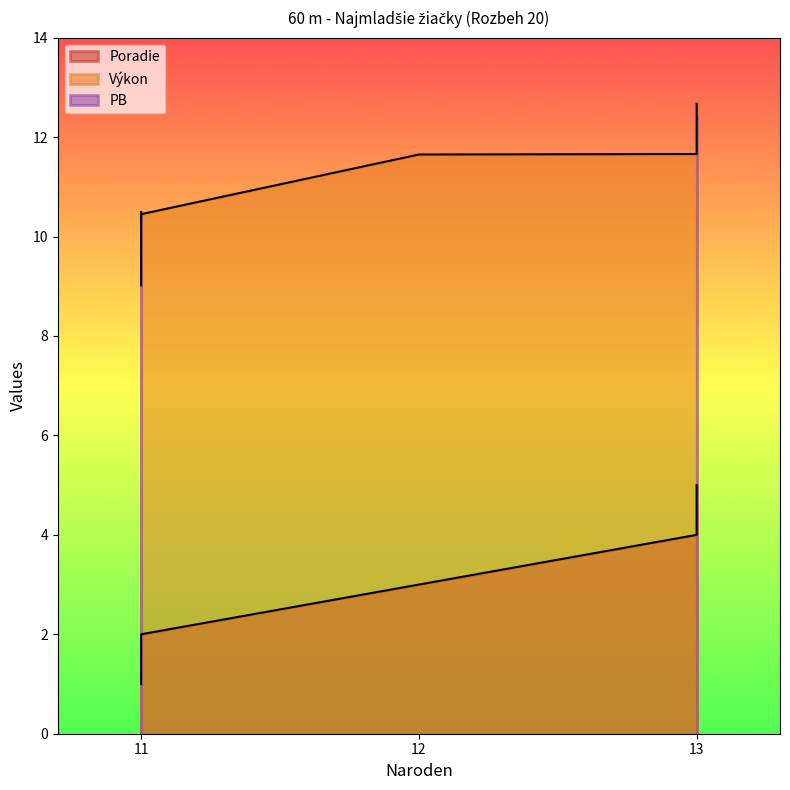

At which label does Výkon first exceed 11?

12